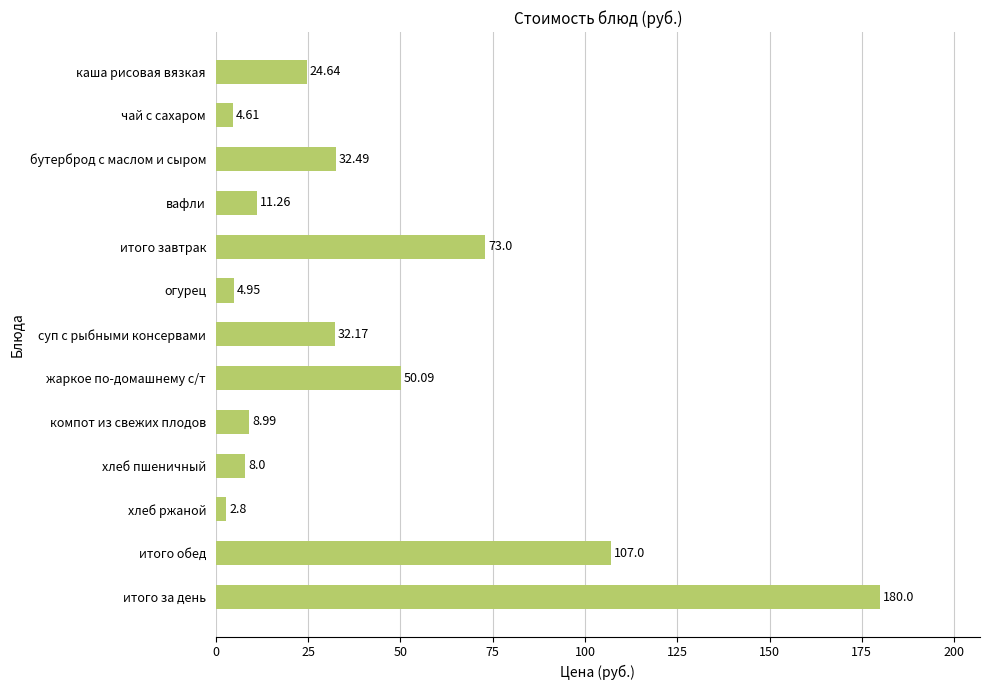

At which label is the value closest to 91?

итого обед